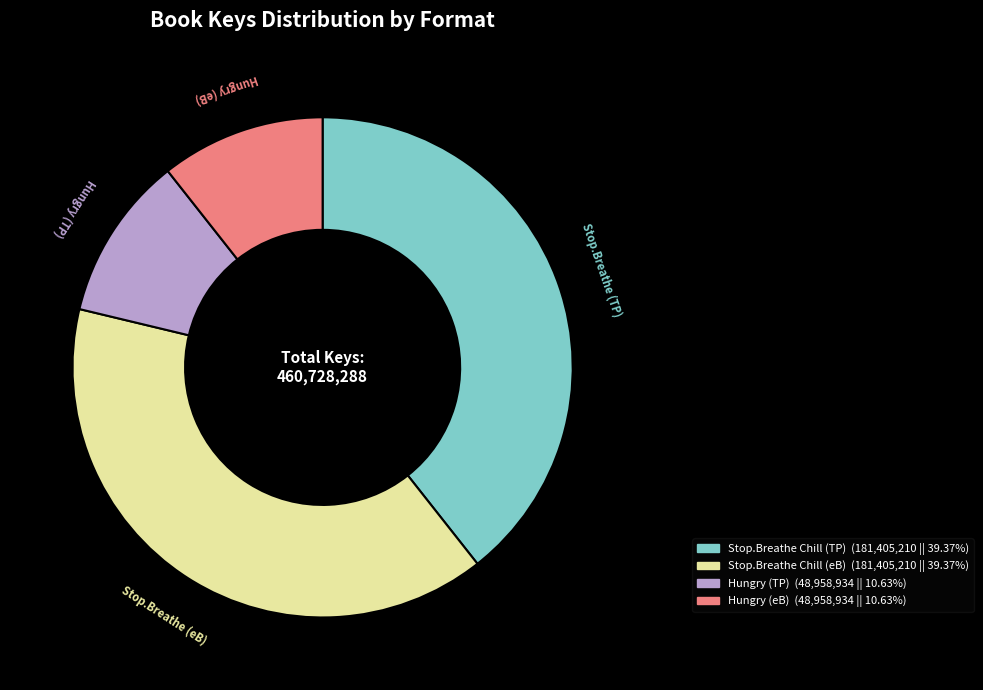

How many segments does this pie chart have?

4